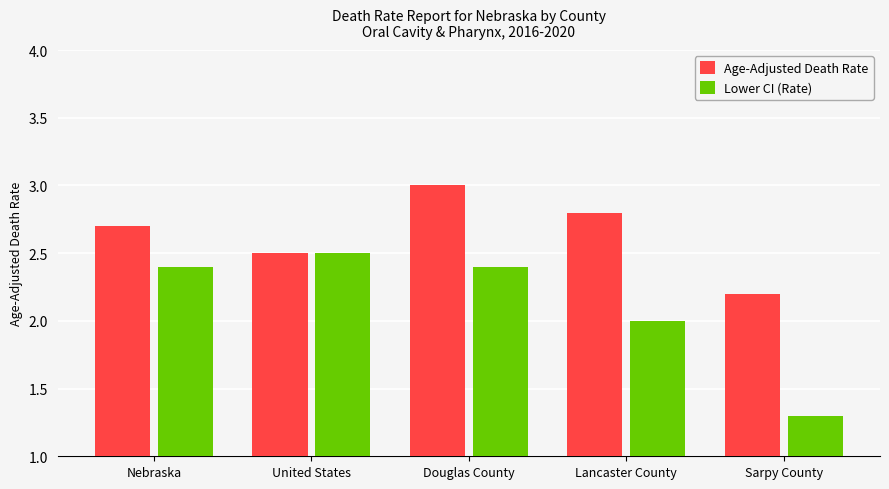

Reading left to right, extract all data points from this chart.

Age-Adjusted Death Rate: 2.7	2.5	3.0	2.8	2.2
Lower CI (Rate): 2.4	2.5	2.4	2.0	1.3